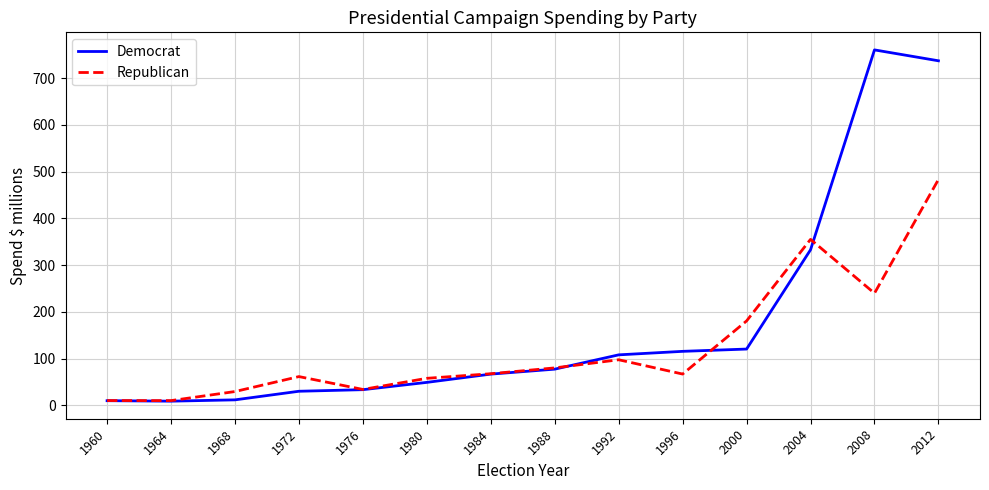

In Democrat, how many points are lower than both neighbors (excluding endpoints)?

1